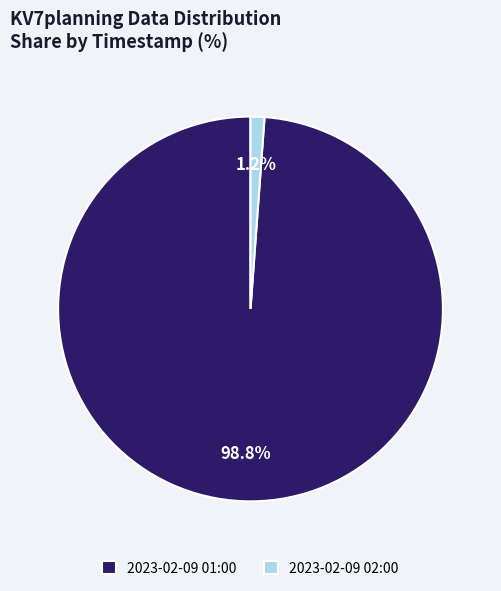

Which has a higher value, 2023-02-09 01:00 or 2023-02-09 02:00?

2023-02-09 01:00